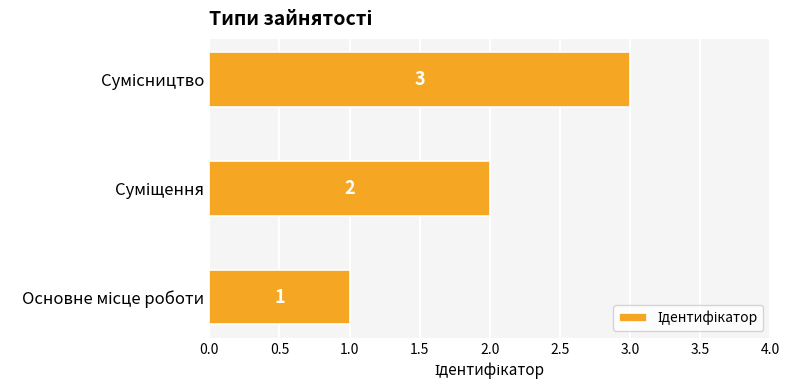

Does the chart contain stacked bars?

No